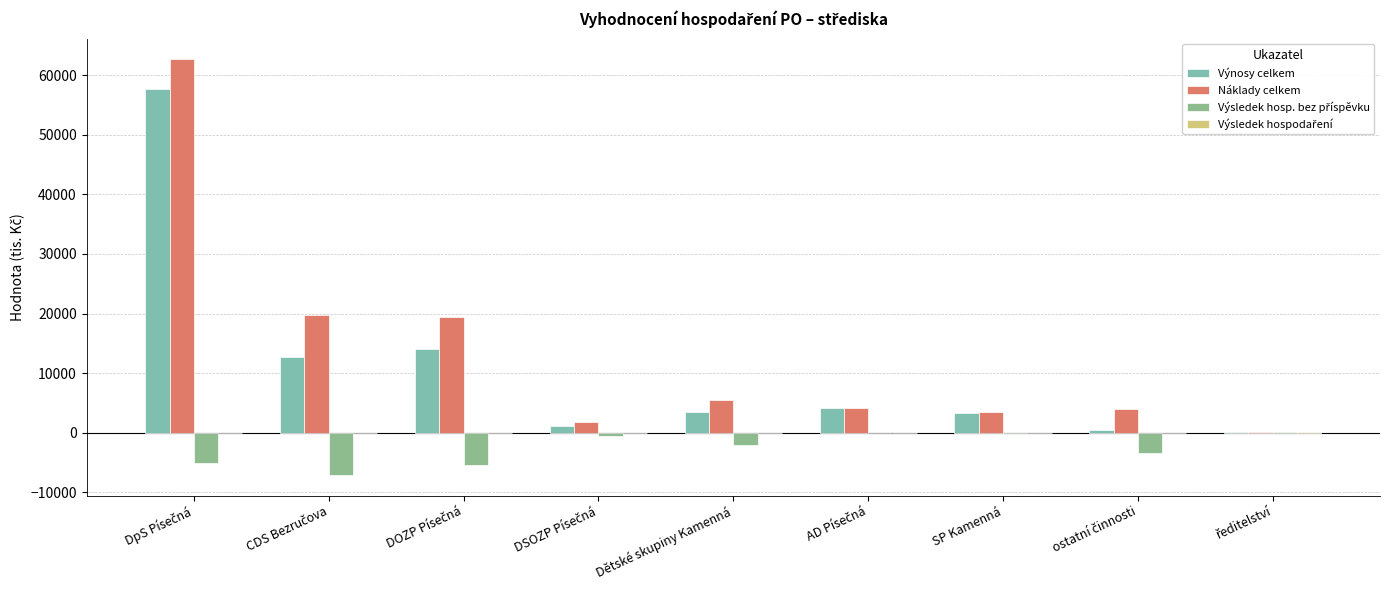

How many categories are shown in the chart?

9